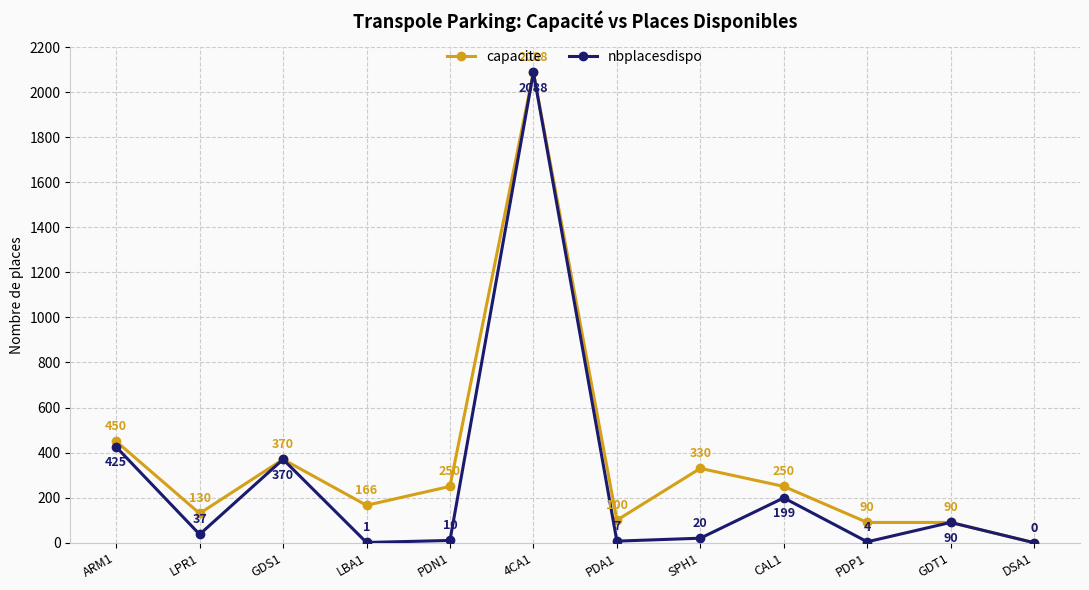

How many series are shown in this chart?

2